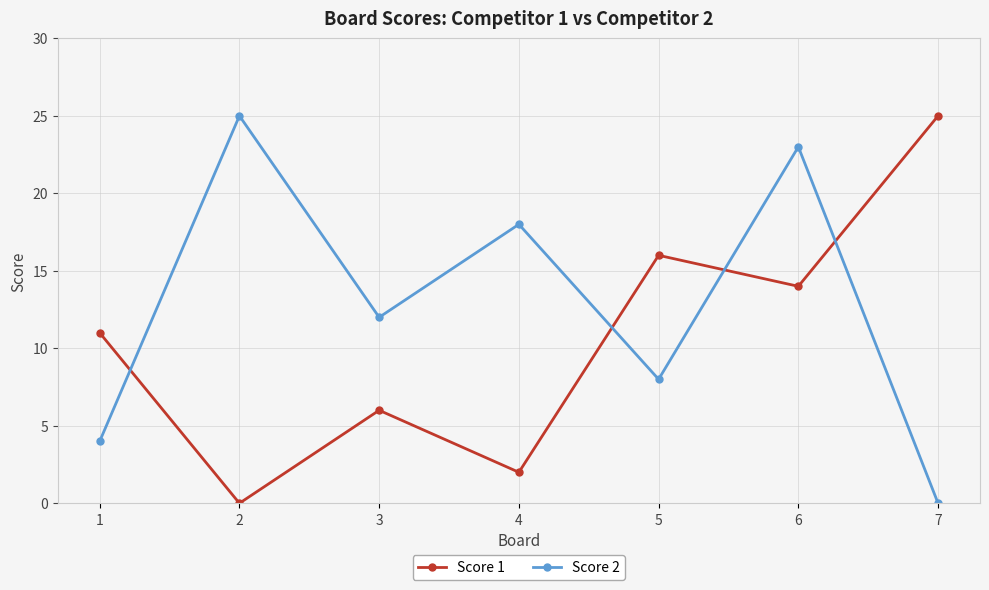

True or false: Score 2 and Score 1 cross at least once.

True